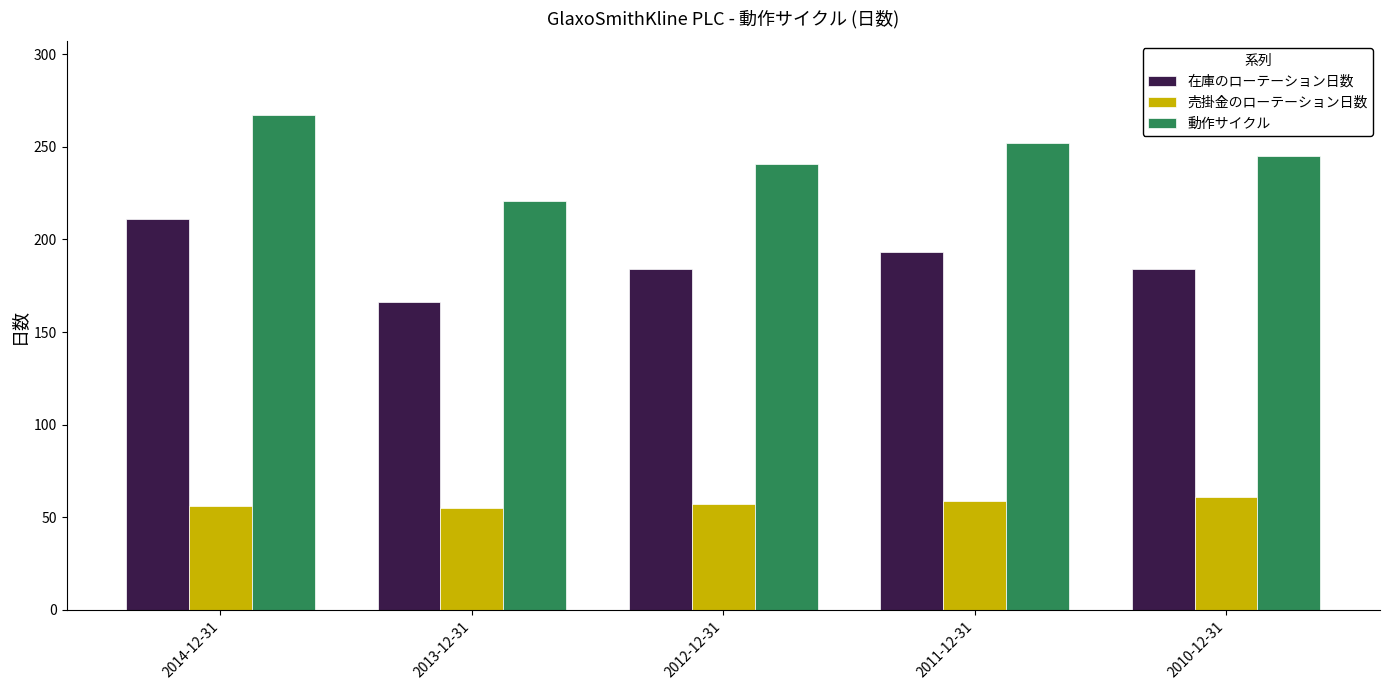

What position from the left is 2011-12-31?

4